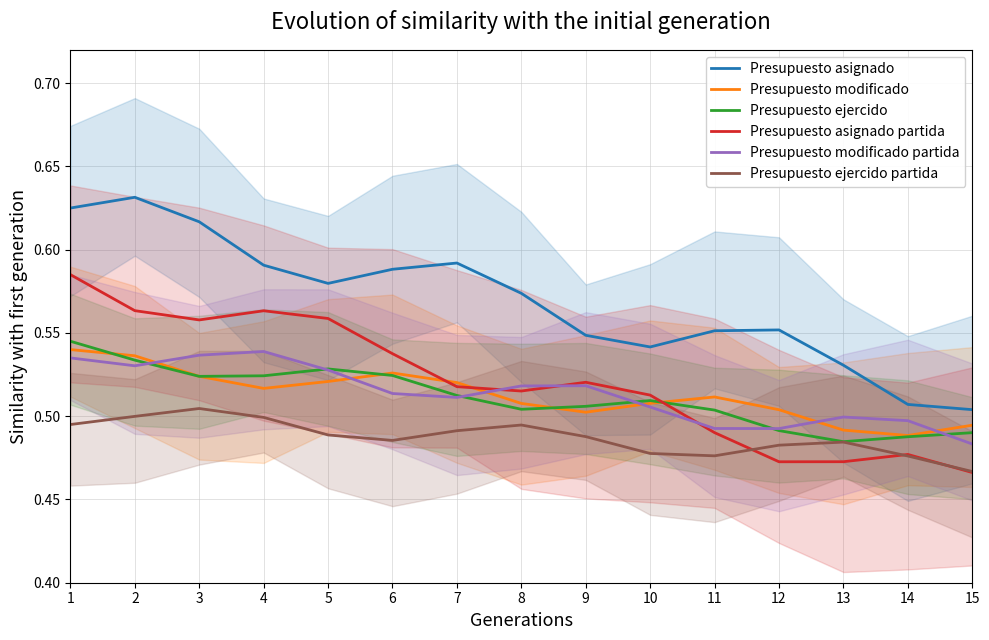

What is the total value across all series at 13?

3.0